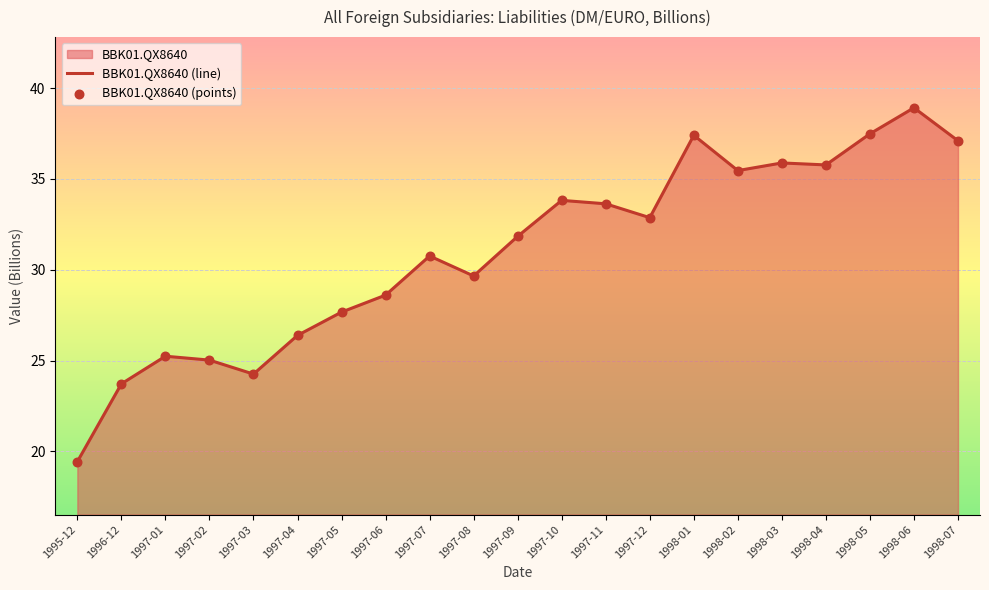

What is the greatest value displayed?

38.9